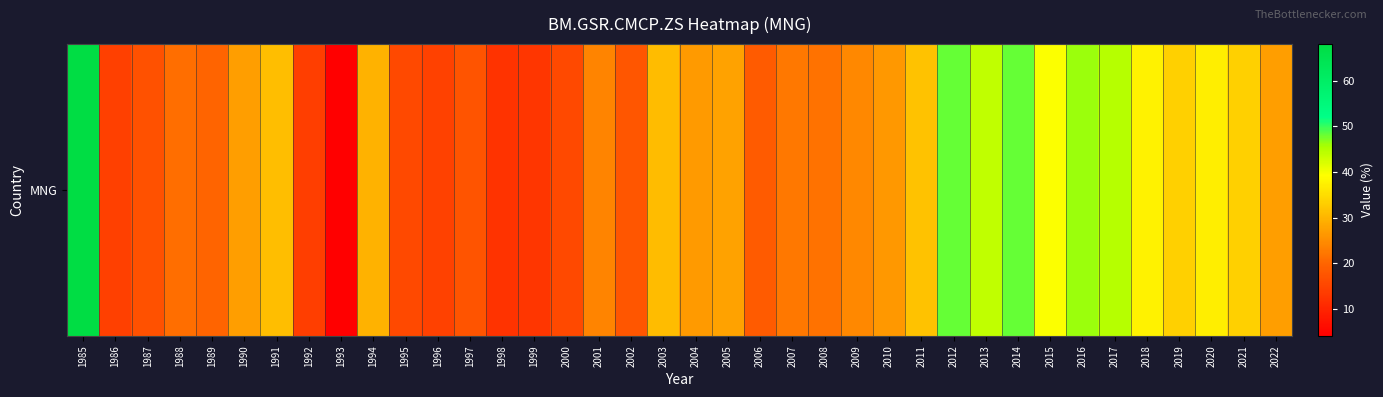

Reading right to left, extract all data points from this chart.

2022=27.1	2021=33.5	2020=37.2	2019=33.5	2018=37.8	2017=44.6	2016=46.3	2015=39.5	2014=48.2	2013=43.9	2012=48.0	2011=31.6	2010=26.5	2009=24.4	2008=21.6	2007=22.4	2006=18.5	2005=27.7	2004=26.6	2003=31.0	2002=17.6	2001=23.9	2000=15.8	1999=12.8	1998=12.1	1997=17.4	1996=14.5	1995=15.8	1994=29.8	1993=4.1	1992=13.9	1991=31.2	1990=27.1	1989=20.1	1988=21.3	1987=17.0	1986=14.2	1985=68.0